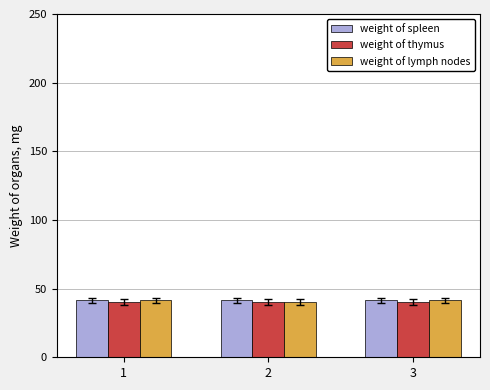

What is the maximum value shown in the chart?

41.4